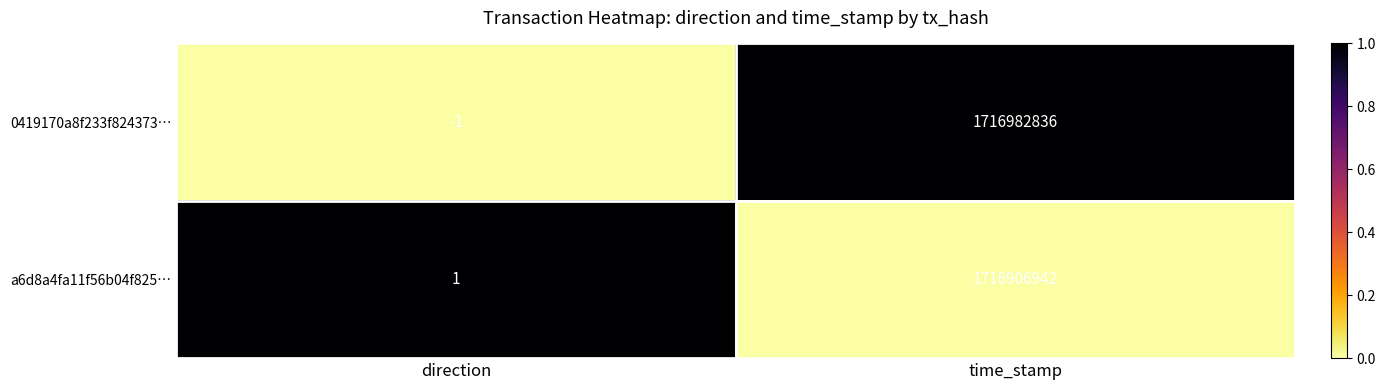

Where is a6d8a4fa11f56b04f825… nearest to the value 858453471?

direction